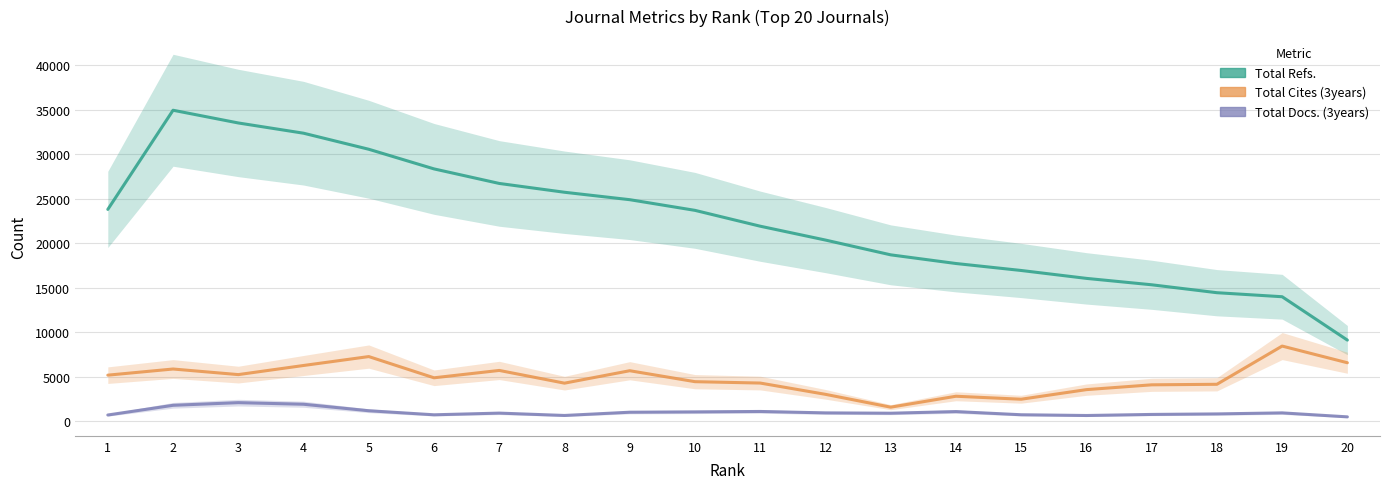

Reading right to left, extract all data points from this chart.

Total Refs.: 9114.7	13991.7	14444.3	15335.3	16054.7	16943.0	17727.3	18702.0	20363.7	21921.3	23703.0	24903.0	25738.3	26729.0	28364.7	30572.3	32378.3	33529.3	34960.0	23810.7
Total Cites (3years): 6568.0	8443.7	4146.3	4086.3	3546.3	2467.0	2802.0	1574.0	3017.7	4285.0	4440.3	5671.7	4273.3	5704.3	4876.3	7263.0	6260.3	5235.0	5864.3	5173.0
Total Docs. (3years): 484.0	931.7	816.3	757.7	637.0	721.7	1077.0	894.0	931.3	1091.0	1042.0	1006.0	641.3	906.3	716.7	1172.0	1903.0	2082.3	1784.0	693.0